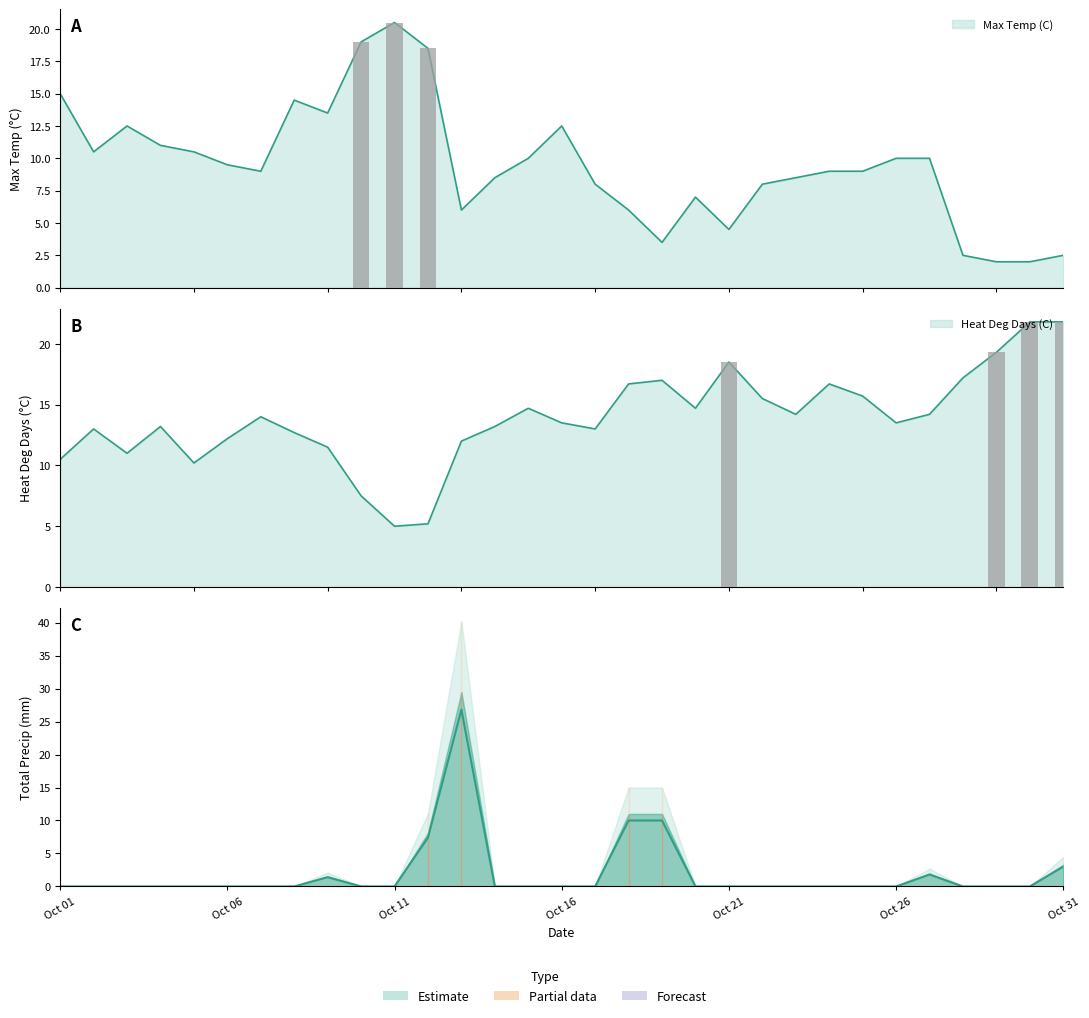

Rank the series by their average value, from highest to lowest.

Heat Deg Days (C), Max Temp (C), Total Precip (mm)